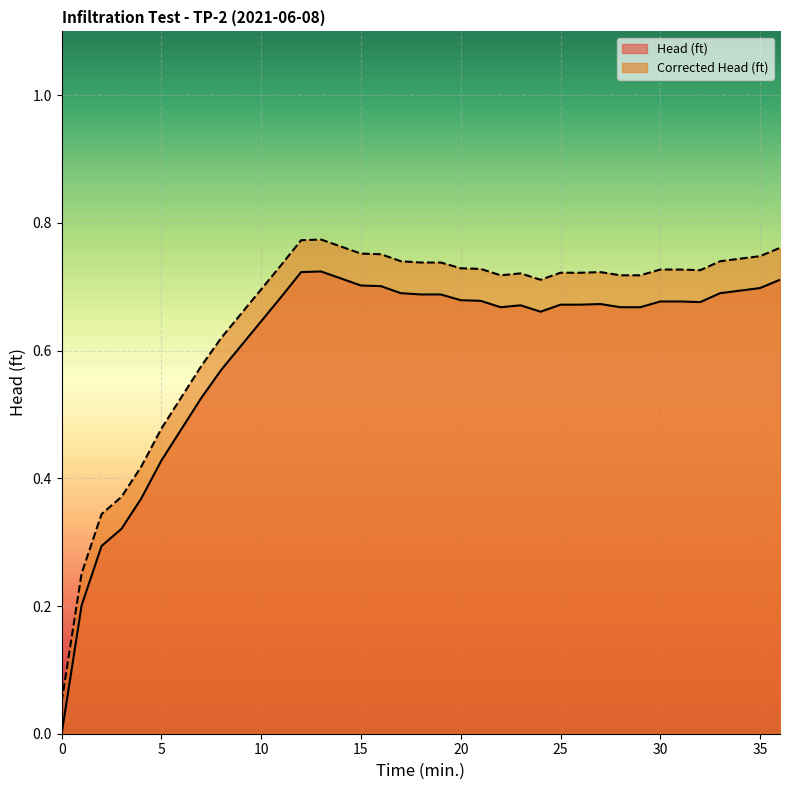

At how many categories does at least one series exceed 0?

37